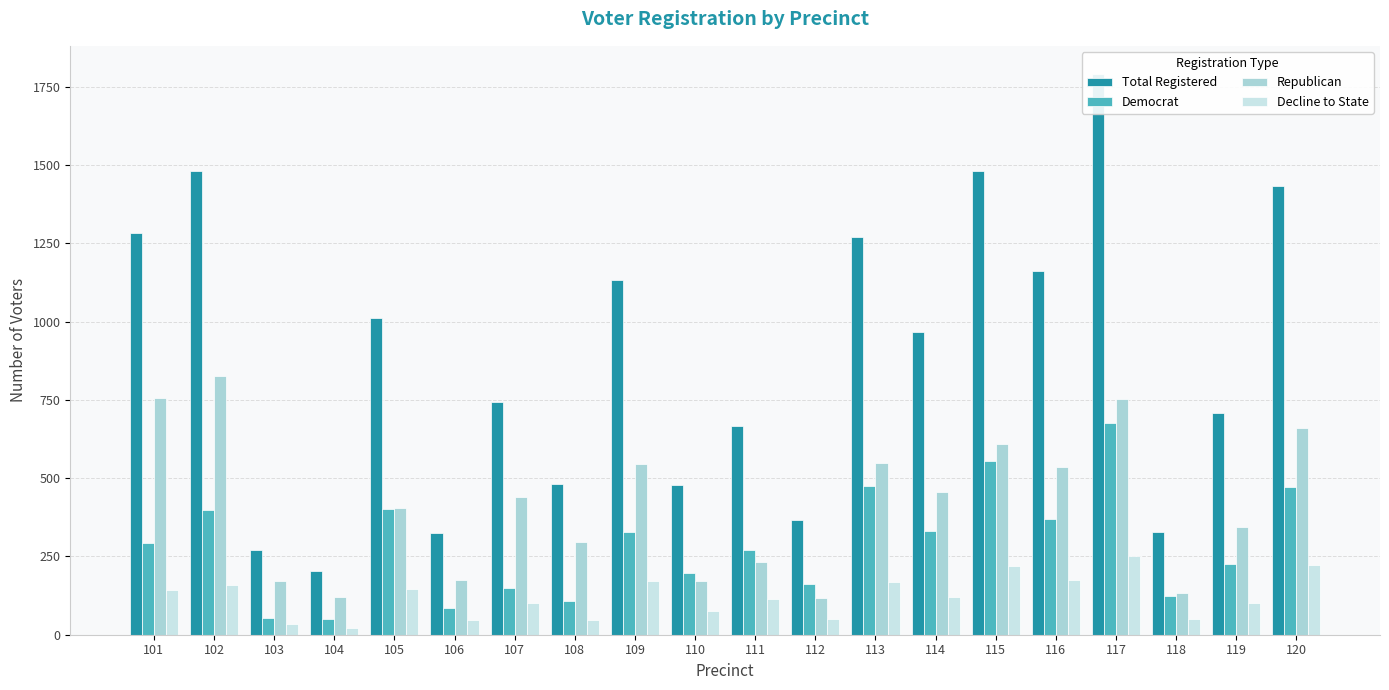

Does the chart contain any negative values?

No